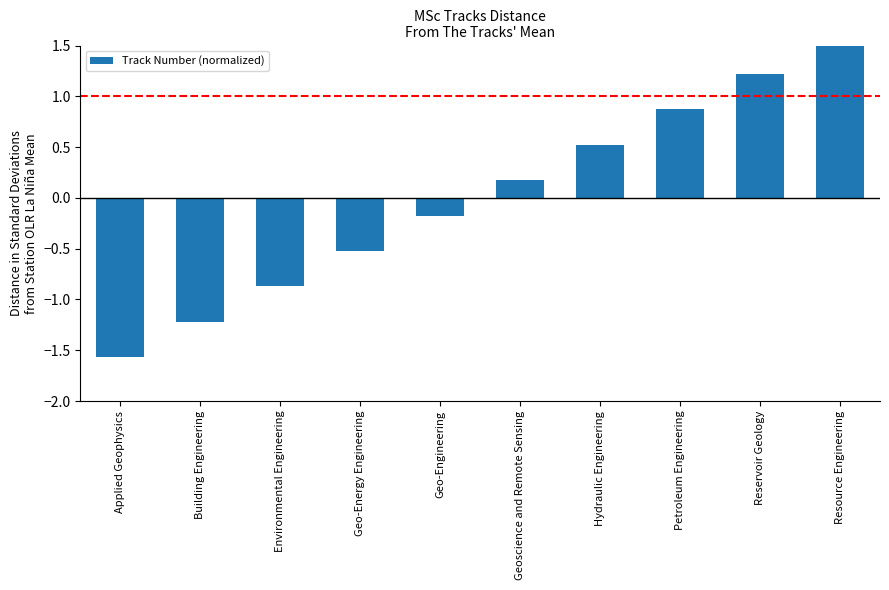

What is the value of the 9th bar from the left?

1.2